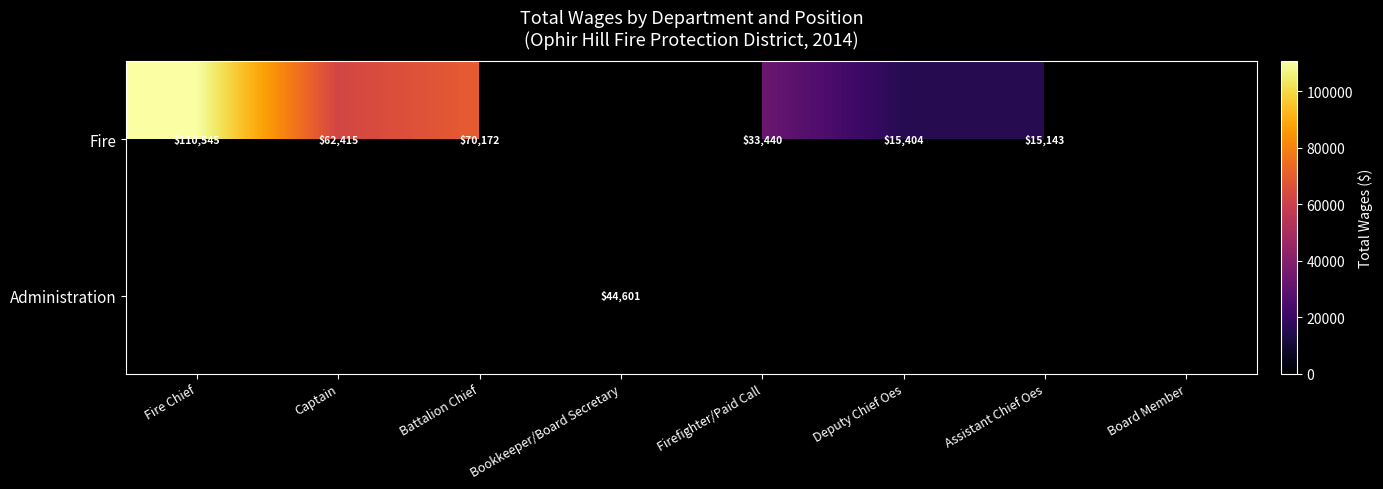

True or false: Fire has a value of 15404 at Deputy Chief Oes.

True